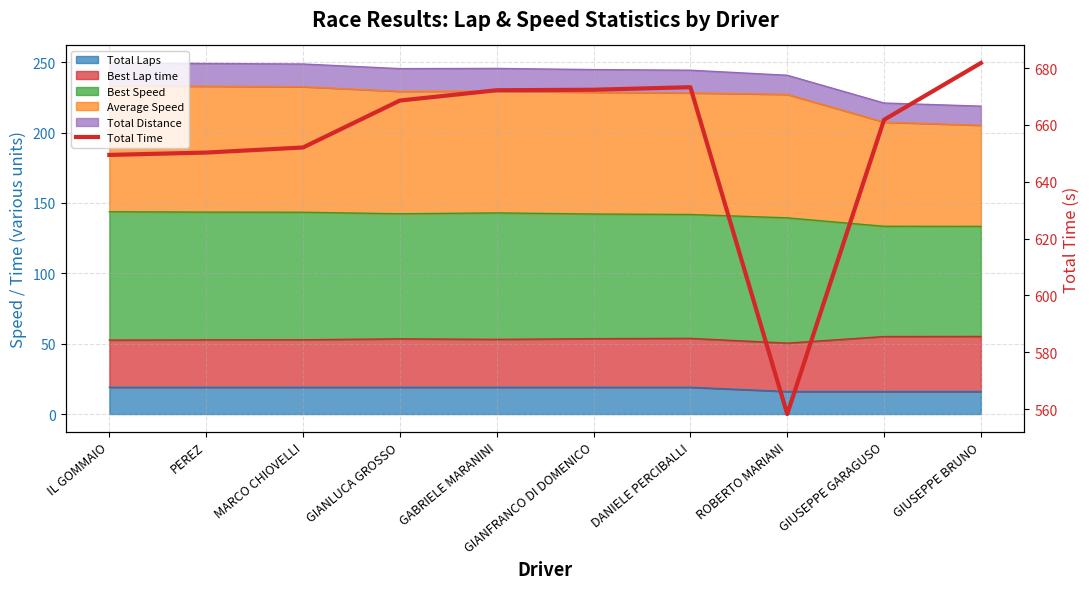

What is the sum of all values?

6540.0